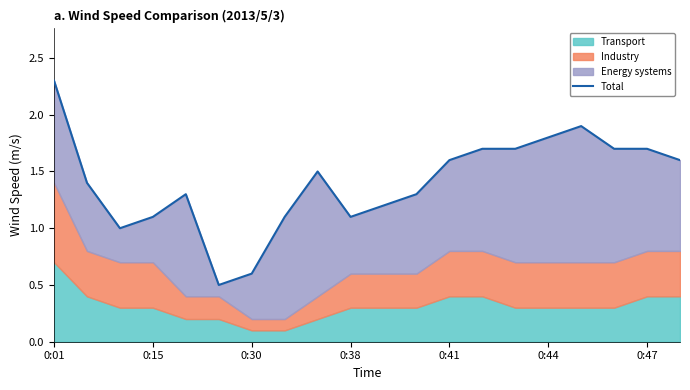

Which has a higher value, 19 or 0:44?

19